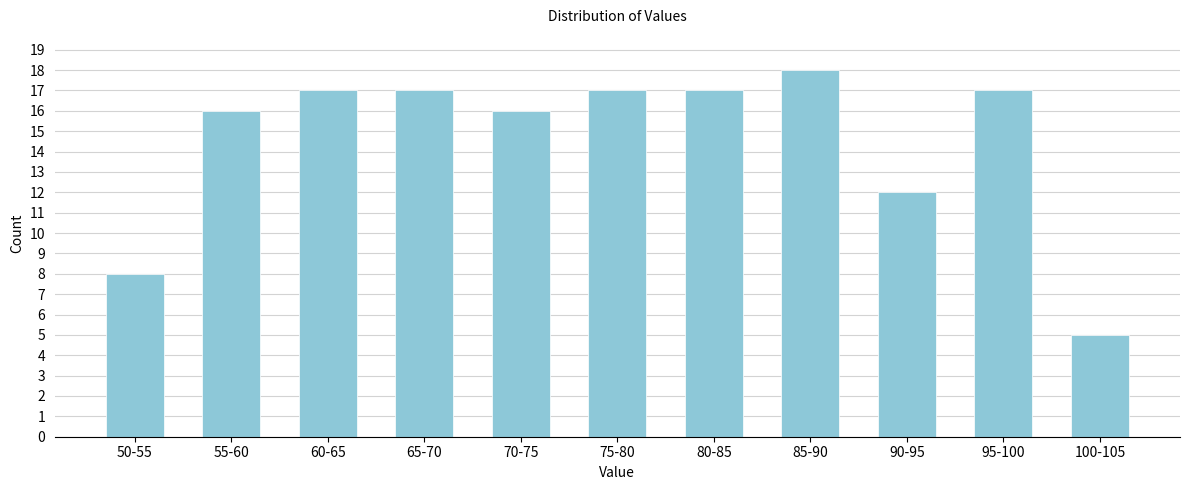

Reading left to right, what are all the values shown in this chart?

50-55=8	55-60=16	60-65=17	65-70=17	70-75=16	75-80=17	80-85=17	85-90=18	90-95=12	95-100=17	100-105=5